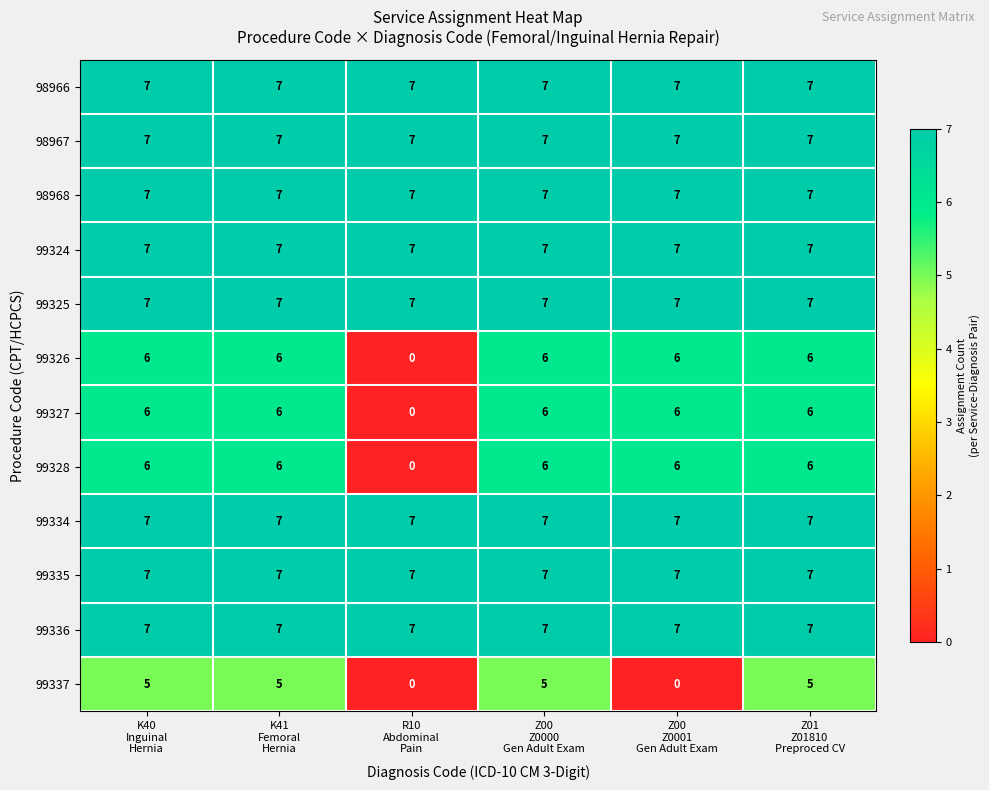

What is the maximum value for 99337?

5